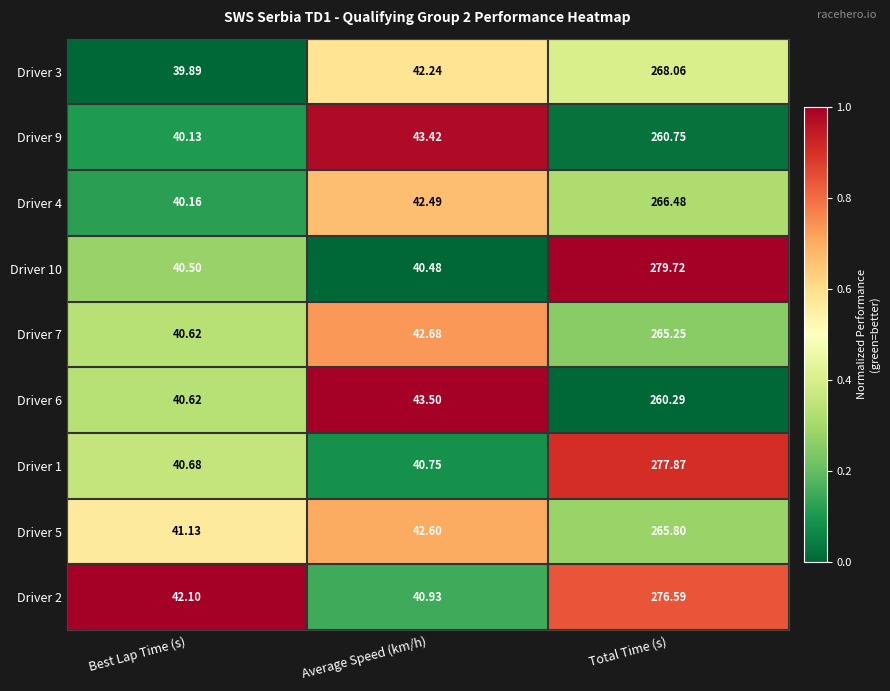

Rank the categories by Driver 4 value from highest to lowest.

Total Time (s), Average Speed (km/h), Best Lap Time (s)